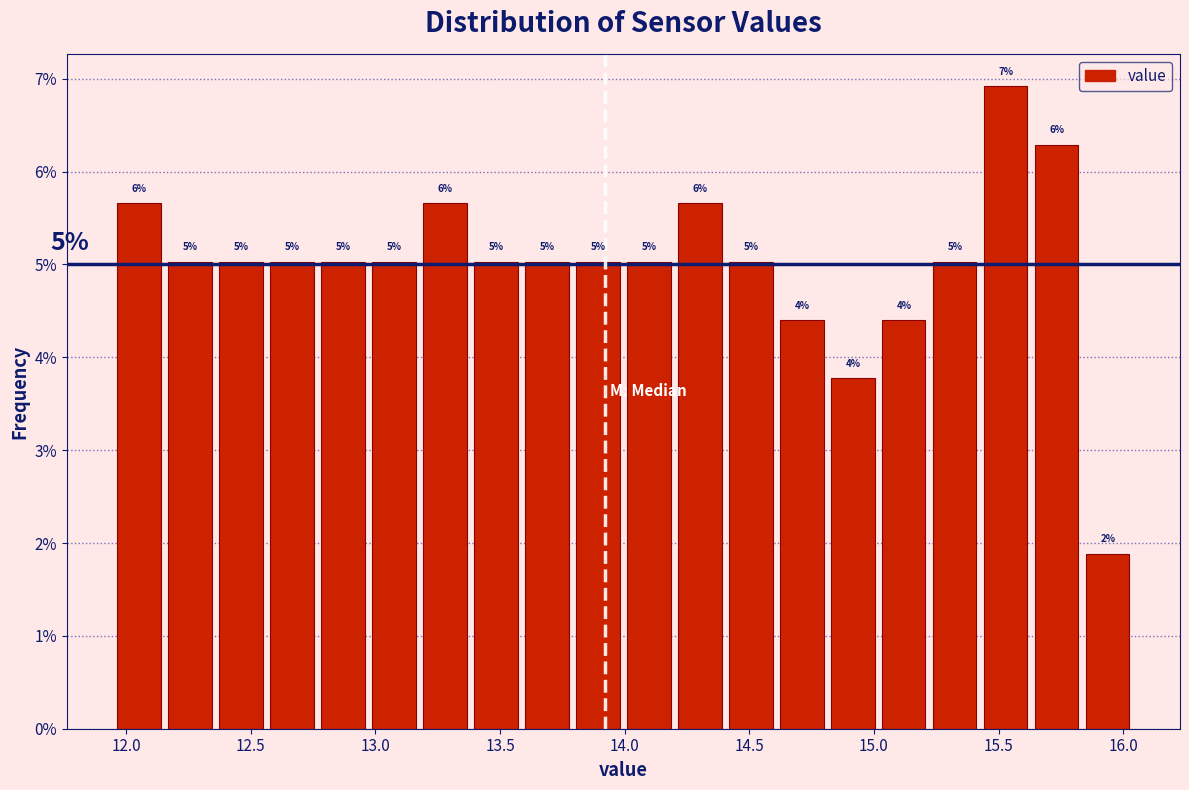

Over which range of the x-axis is the bar tallest?

15.45 to 15.65